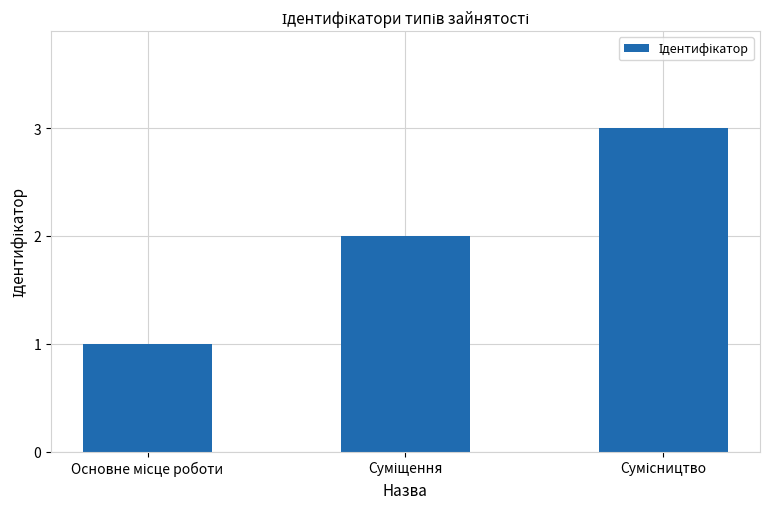

What is the maximum value shown in the chart?

3